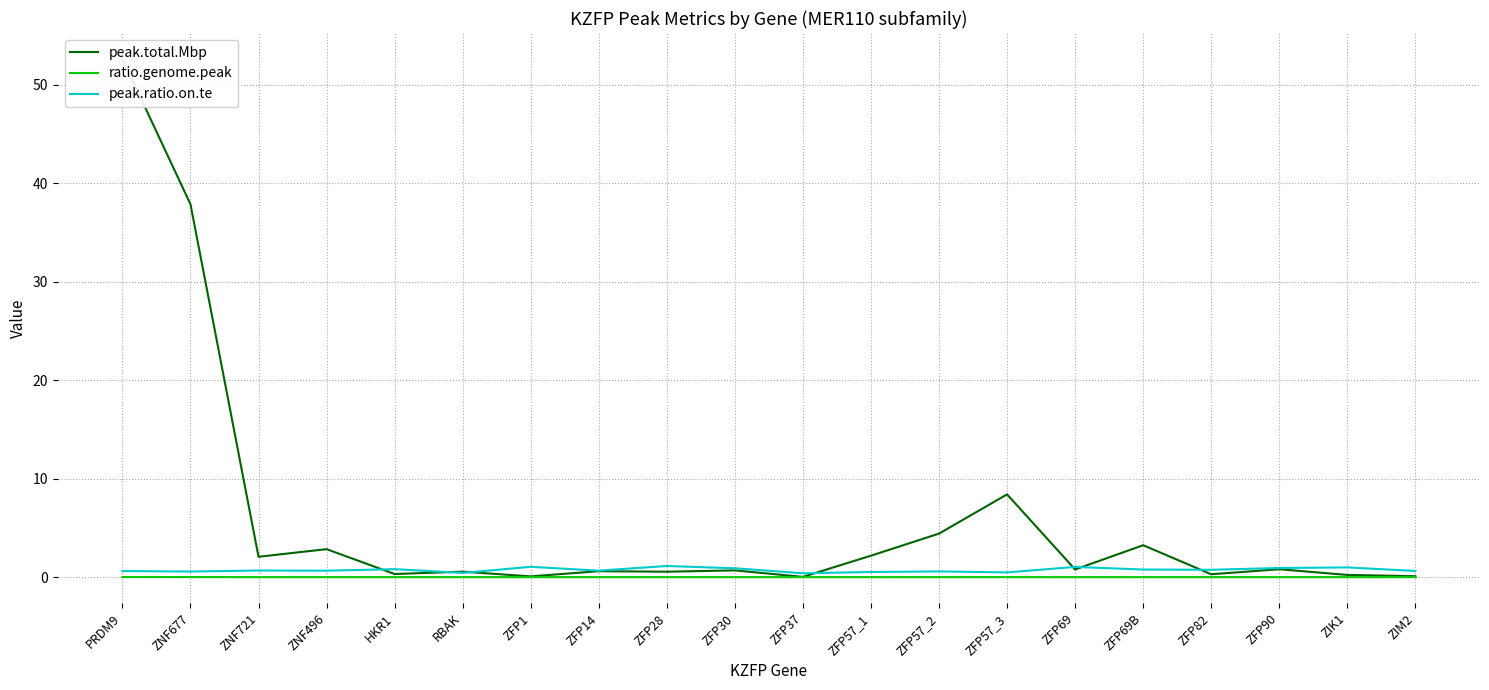

What is the label of the 6th point from the left?

RBAK